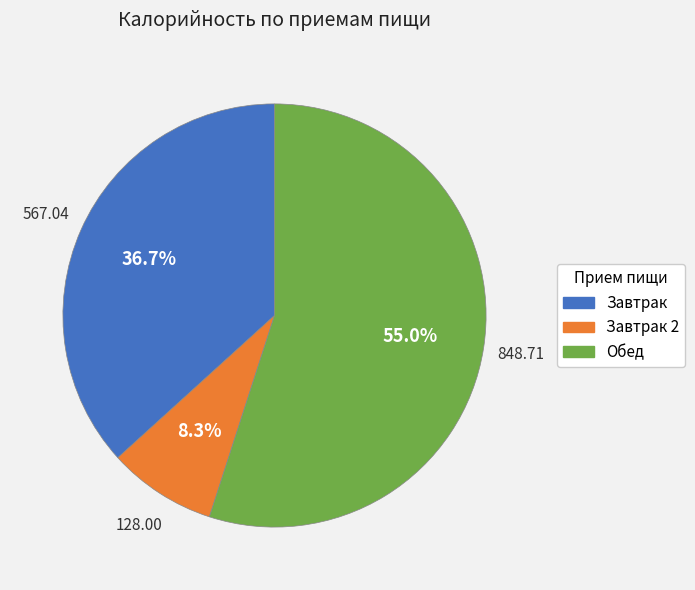

Does any single category account for the majority?

Yes